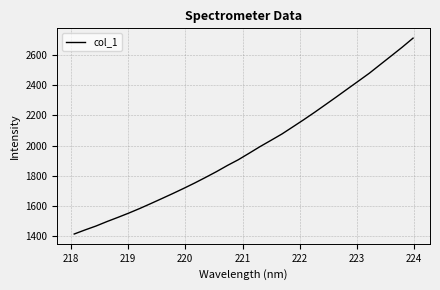

Does the chart display data point markers on the line(s)?

No